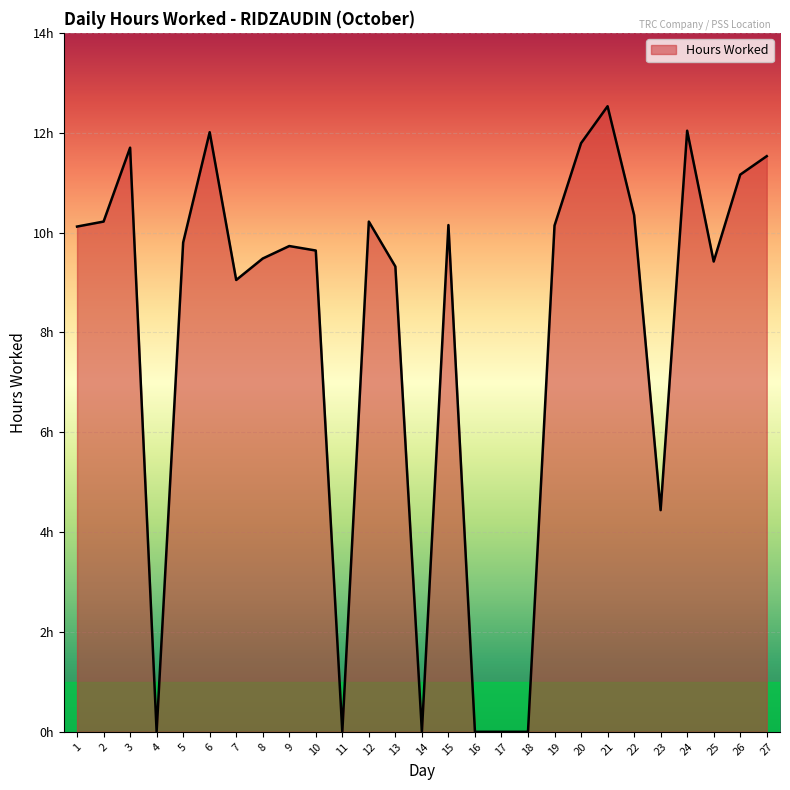

List the labels in order of value, smallest first.

4, 11, 14, 16, 17, 18, 23, 7, 13, 25, 8, 10, 9, 5, 1, 19, 15, 2, 12, 22, 26, 27, 3, 20, 6, 24, 21